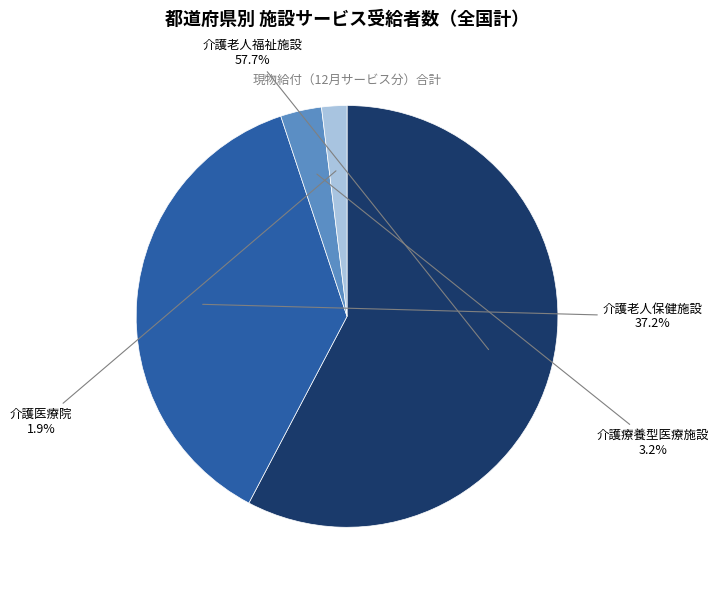

Which category has the smallest portion of the pie?

介護医療院